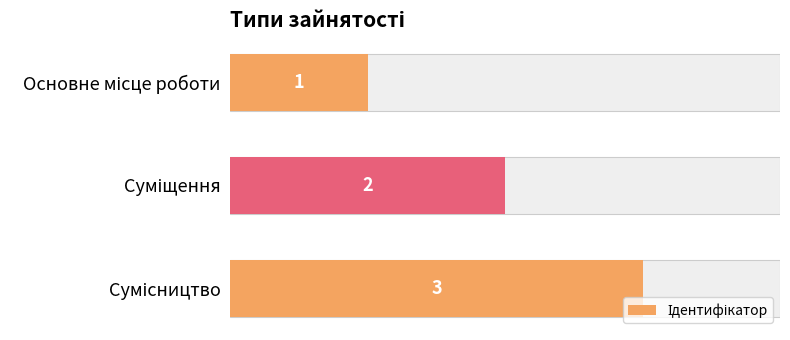

Which has a higher value, Основне місце роботи or Сумісництво?

Сумісництво